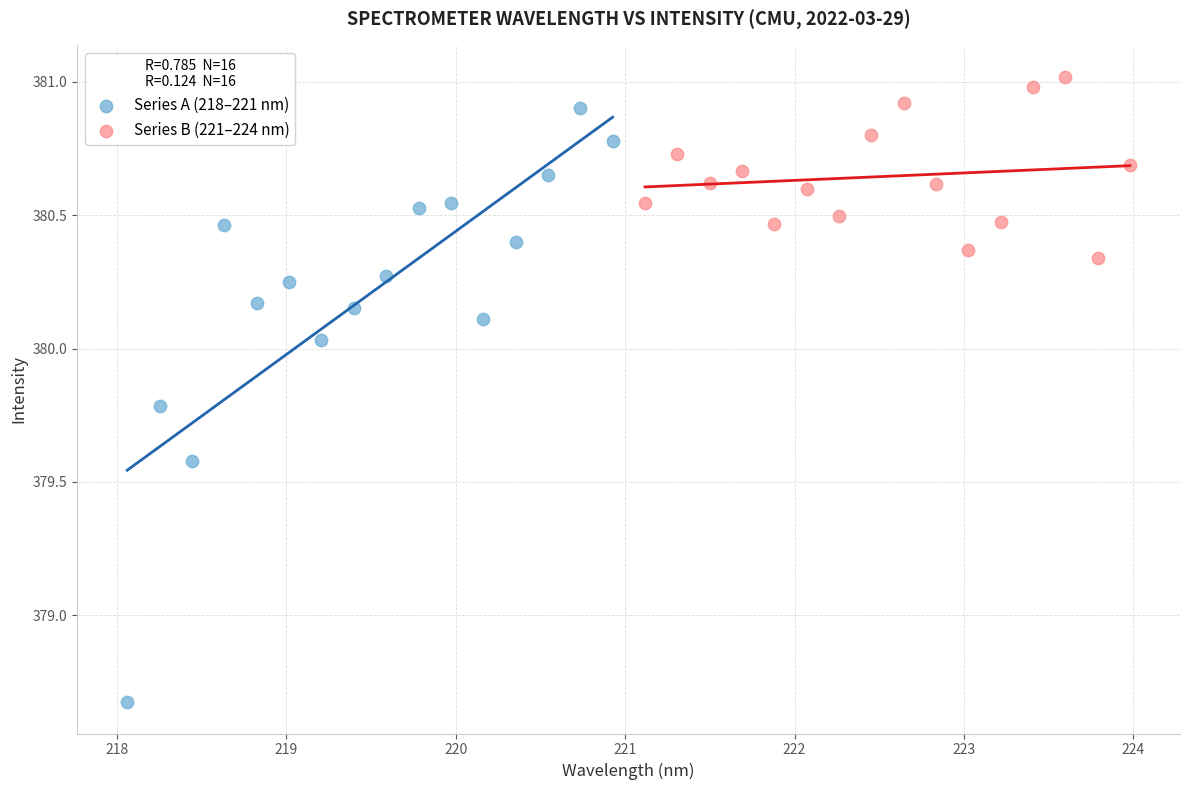

Which series contains the lowest Y value?

Series A (218–221 nm)